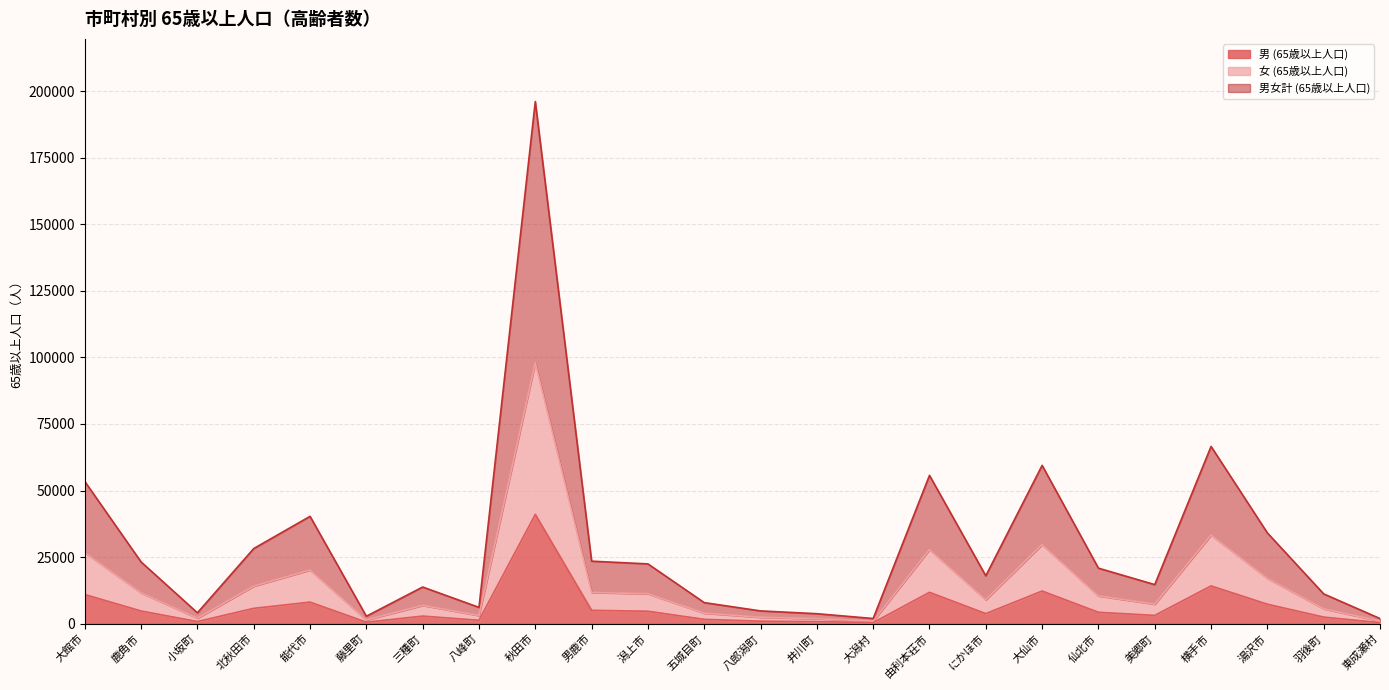

Is it true that 男 (65歳以上人口) equals 1293 at 八峰町?

True